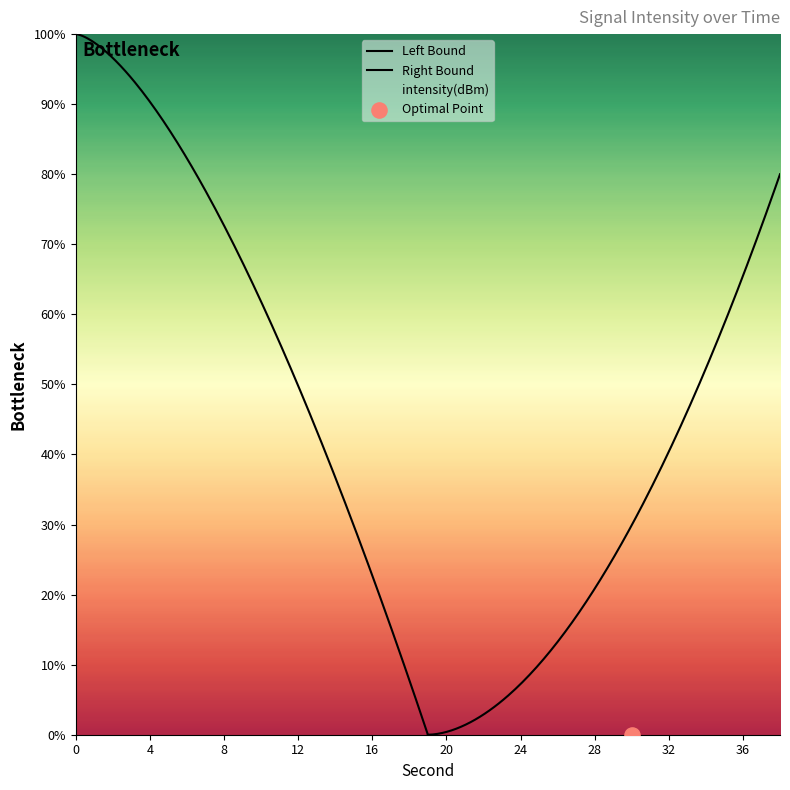

Between 18 and 6, which is larger?

6